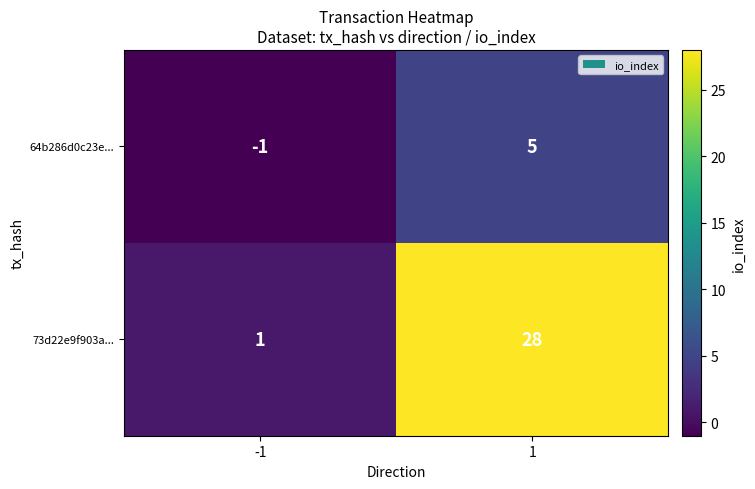

Reading right to left, what are all the values shown in this chart?

64b286d0c23e...: 1=5	-1=-1
73d22e9f903a...: 1=28	-1=1